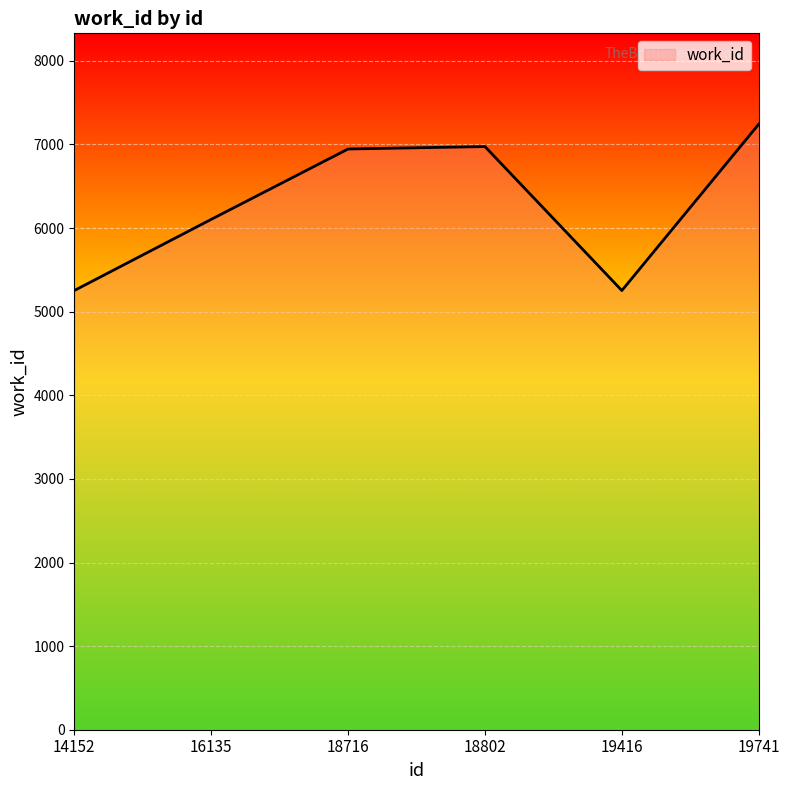

The chart shows a value of 5253 at 19416. True or false?

True